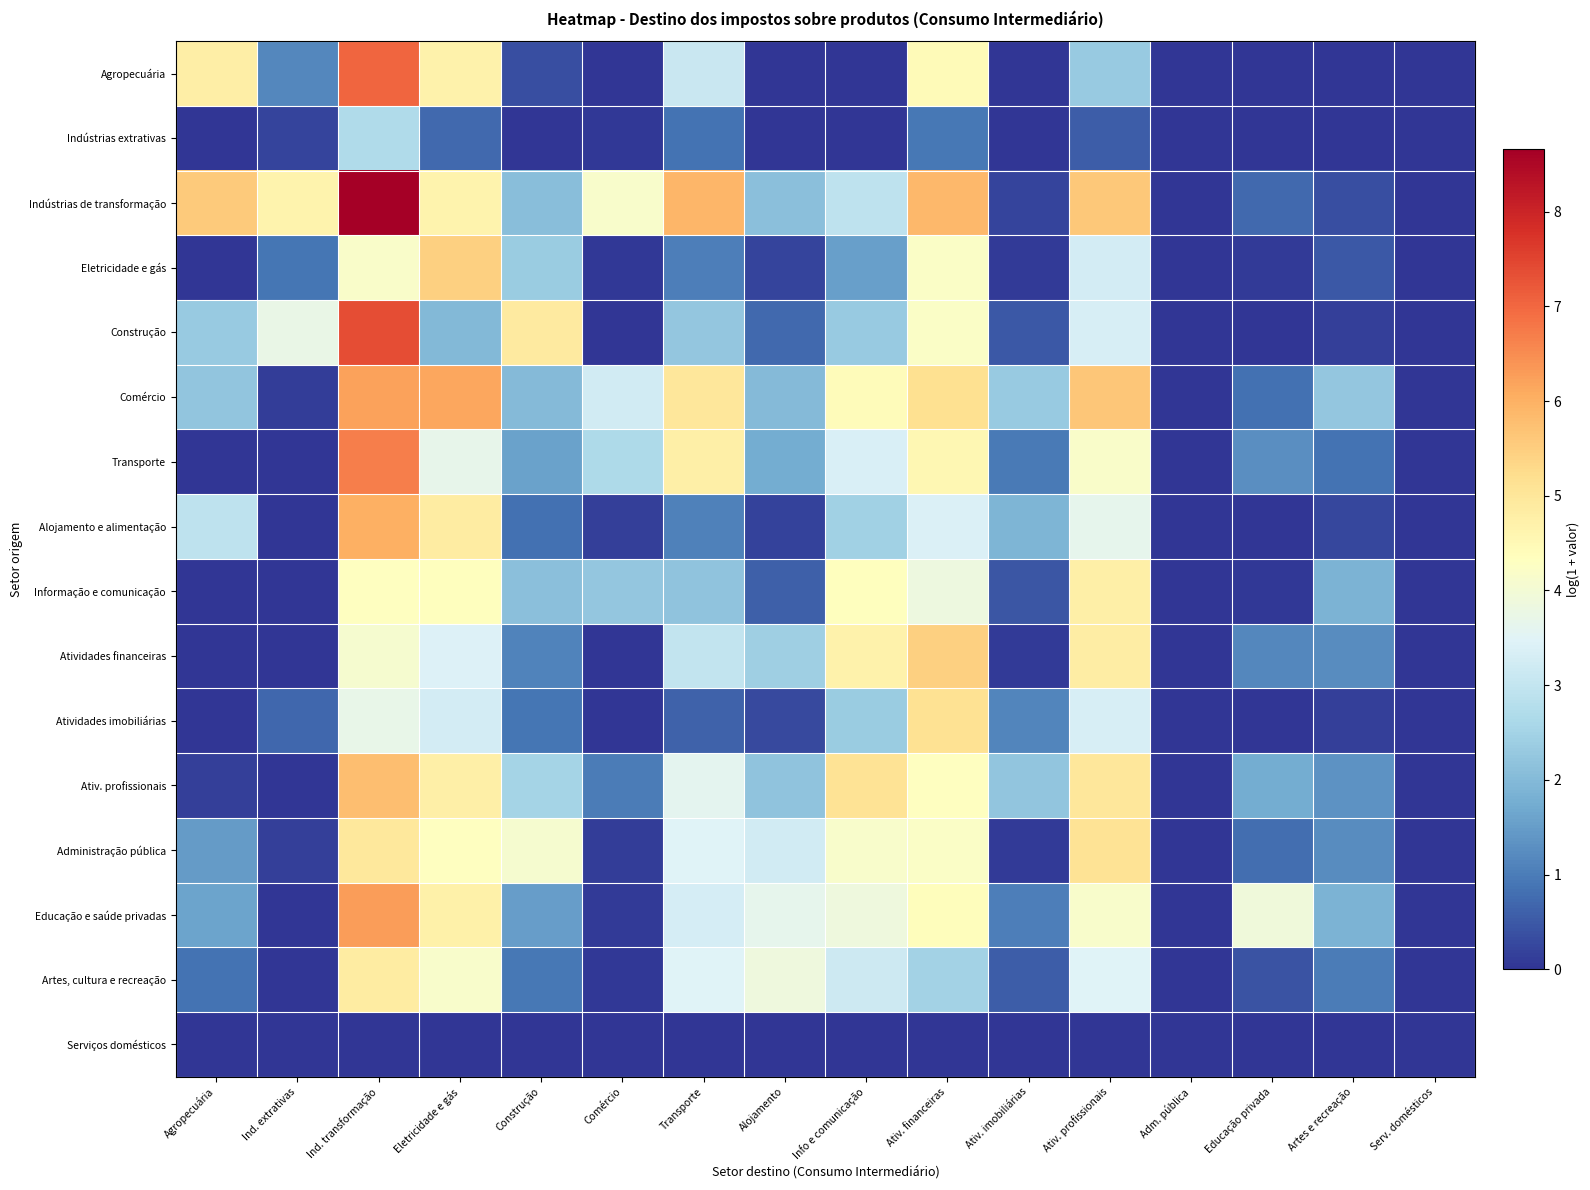

Reading left to right, transcribe all the data shown in this chart.

Agropecuária: Agropecuária=4.8	Ind. extrativas=1.2	Ind. transformação=7.0	Eletricidade e gás=4.7	Construção=0.4	Comércio=0.0	Transporte=3.1	Alojamento=0.0	Info e comunicação=0.0	Ativ. financeiras=4.5	Ativ. imobiliárias=0.0	Ativ. profissionais=2.3	Adm. pública=0.0	Educação privada=0.0	Artes e recreação=0.0	Serv. domésticos=0.0
Indústrias extrativas: Agropecuária=0.0	Ind. extrativas=0.2	Ind. transformação=2.7	Eletricidade e gás=0.7	Construção=0.0	Comércio=0.0	Transporte=0.9	Alojamento=0.0	Info e comunicação=0.0	Ativ. financeiras=0.9	Ativ. imobiliárias=0.0	Ativ. profissionais=0.6	Adm. pública=0.0	Educação privada=0.0	Artes e recreação=0.0	Serv. domésticos=0.0
Indústrias de transformação: Agropecuária=5.6	Ind. extrativas=4.6	Ind. transformação=8.7	Eletricidade e gás=4.6	Construção=2.1	Comércio=4.1	Transporte=5.9	Alojamento=2.1	Info e comunicação=2.9	Ativ. financeiras=5.9	Ativ. imobiliárias=0.2	Ativ. profissionais=5.6	Adm. pública=0.0	Educação privada=0.7	Artes e recreação=0.3	Serv. domésticos=0.0
Eletricidade e gás: Agropecuária=0.0	Ind. extrativas=0.9	Ind. transformação=4.2	Eletricidade e gás=5.5	Construção=2.4	Comércio=0.0	Transporte=1.0	Alojamento=0.2	Info e comunicação=1.5	Ativ. financeiras=4.2	Ativ. imobiliárias=0.1	Ativ. profissionais=3.3	Adm. pública=0.0	Educação privada=0.1	Artes e recreação=0.5	Serv. domésticos=0.0
Construção: Agropecuária=2.3	Ind. extrativas=3.7	Ind. transformação=7.4	Eletricidade e gás=2.0	Construção=4.9	Comércio=0.0	Transporte=2.2	Alojamento=0.7	Info e comunicação=2.3	Ativ. financeiras=4.2	Ativ. imobiliárias=0.5	Ativ. profissionais=3.3	Adm. pública=0.0	Educação privada=0.0	Artes e recreação=0.2	Serv. domésticos=0.0
Comércio: Agropecuária=2.2	Ind. extrativas=0.1	Ind. transformação=6.2	Eletricidade e gás=6.2	Construção=2.0	Comércio=3.2	Transporte=5.0	Alojamento=2.0	Info e comunicação=4.4	Ativ. financeiras=5.2	Ativ. imobiliárias=2.3	Ativ. profissionais=5.6	Adm. pública=0.0	Educação privada=0.8	Artes e recreação=2.3	Serv. domésticos=0.0
Transporte: Agropecuária=0.0	Ind. extrativas=0.0	Ind. transformação=6.7	Eletricidade e gás=3.7	Construção=1.6	Comércio=2.6	Transporte=4.8	Alojamento=1.7	Info e comunicação=3.4	Ativ. financeiras=4.5	Ativ. imobiliárias=1.0	Ativ. profissionais=4.2	Adm. pública=0.0	Educação privada=1.3	Artes e recreação=0.9	Serv. domésticos=0.0
Alojamento e alimentação: Agropecuária=2.9	Ind. extrativas=0.0	Ind. transformação=6.0	Eletricidade e gás=4.9	Construção=0.8	Comércio=0.1	Transporte=1.1	Alojamento=0.2	Info e comunicação=2.5	Ativ. financeiras=3.4	Ativ. imobiliárias=1.9	Ativ. profissionais=3.6	Adm. pública=0.0	Educação privada=0.0	Artes e recreação=0.3	Serv. domésticos=0.0
Informação e comunicação: Agropecuária=0.0	Ind. extrativas=0.0	Ind. transformação=4.3	Eletricidade e gás=4.3	Construção=2.1	Comércio=2.3	Transporte=2.2	Alojamento=0.6	Info e comunicação=4.4	Ativ. financeiras=3.8	Ativ. imobiliárias=0.5	Ativ. profissionais=4.8	Adm. pública=0.0	Educação privada=0.1	Artes e recreação=1.9	Serv. domésticos=0.0
Atividades financeiras: Agropecuária=0.0	Ind. extrativas=0.0	Ind. transformação=4.1	Eletricidade e gás=3.4	Construção=1.1	Comércio=0.0	Transporte=3.0	Alojamento=2.4	Info e comunicação=4.7	Ativ. financeiras=5.5	Ativ. imobiliárias=0.1	Ativ. profissionais=4.8	Adm. pública=0.0	Educação privada=1.2	Artes e recreação=1.2	Serv. domésticos=0.0
Atividades imobiliárias: Agropecuária=0.0	Ind. extrativas=0.7	Ind. transformação=3.7	Eletricidade e gás=3.3	Construção=0.9	Comércio=0.0	Transporte=0.6	Alojamento=0.3	Info e comunicação=2.3	Ativ. financeiras=5.1	Ativ. imobiliárias=1.1	Ativ. profissionais=3.3	Adm. pública=0.0	Educação privada=0.0	Artes e recreação=0.1	Serv. domésticos=0.0
Ativ. profissionais: Agropecuária=0.2	Ind. extrativas=0.0	Ind. transformação=5.8	Eletricidade e gás=4.8	Construção=2.5	Comércio=1.0	Transporte=3.6	Alojamento=2.2	Info e comunicação=5.1	Ativ. financeiras=4.3	Ativ. imobiliárias=2.2	Ativ. profissionais=5.0	Adm. pública=0.0	Educação privada=1.8	Artes e recreação=1.3	Serv. domésticos=0.0
Administração pública: Agropecuária=1.5	Ind. extrativas=0.2	Ind. transformação=5.0	Eletricidade e gás=4.3	Construção=4.1	Comércio=0.1	Transporte=3.5	Alojamento=3.2	Info e comunicação=4.2	Ativ. financeiras=4.2	Ativ. imobiliárias=0.1	Ativ. profissionais=5.1	Adm. pública=0.0	Educação privada=0.8	Artes e recreação=1.2	Serv. domésticos=0.0
Educação e saúde privadas: Agropecuária=1.6	Ind. extrativas=0.0	Ind. transformação=6.3	Eletricidade e gás=4.7	Construção=1.5	Comércio=0.1	Transporte=3.3	Alojamento=3.6	Info e comunicação=3.9	Ativ. financeiras=4.4	Ativ. imobiliárias=1.0	Ativ. profissionais=4.1	Adm. pública=0.0	Educação privada=3.9	Artes e recreação=1.9	Serv. domésticos=0.0
Artes, cultura e recreação: Agropecuária=0.9	Ind. extrativas=0.0	Ind. transformação=4.8	Eletricidade e gás=4.1	Construção=0.9	Comércio=0.1	Transporte=3.5	Alojamento=3.9	Info e comunicação=3.2	Ativ. financeiras=2.5	Ativ. imobiliárias=0.6	Ativ. profissionais=3.5	Adm. pública=0.0	Educação privada=0.4	Artes e recreação=1.0	Serv. domésticos=0.0
Serviços domésticos: Agropecuária=0.0	Ind. extrativas=0.0	Ind. transformação=0.0	Eletricidade e gás=0.0	Construção=0.0	Comércio=0.0	Transporte=0.0	Alojamento=0.0	Info e comunicação=0.0	Ativ. financeiras=0.0	Ativ. imobiliárias=0.0	Ativ. profissionais=0.0	Adm. pública=0.0	Educação privada=0.0	Artes e recreação=0.0	Serv. domésticos=0.0